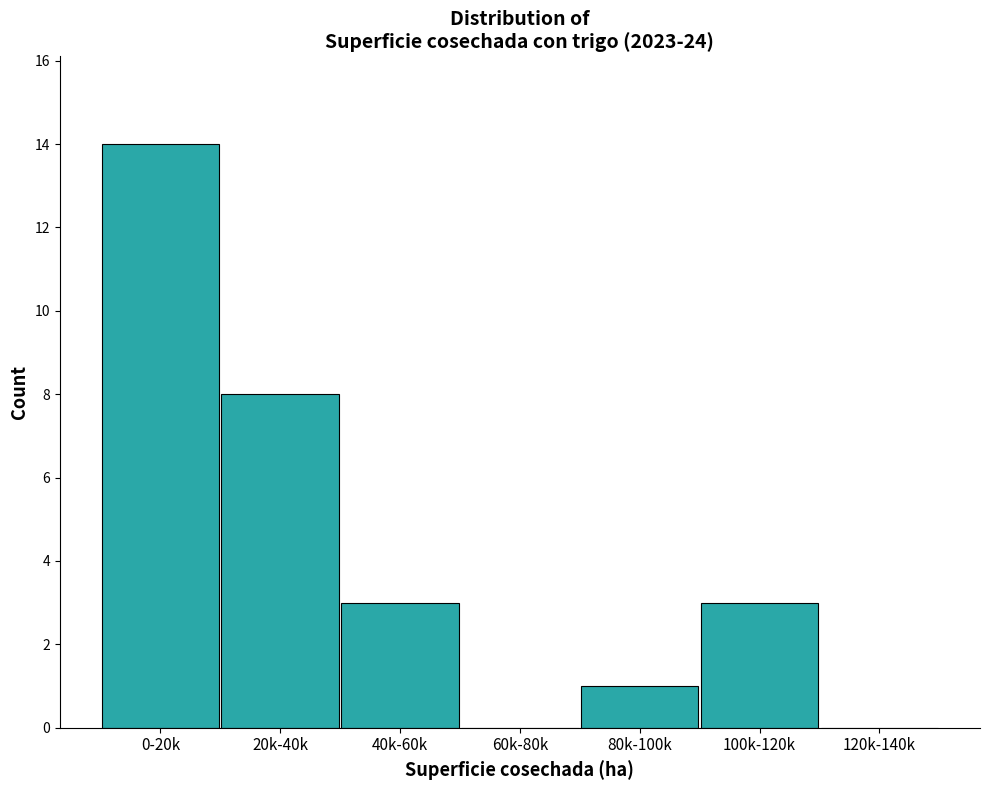

Reading left to right, what are all the values shown in this chart?

0-20k=14	20k-40k=8	40k-60k=3	60k-80k=0	80k-100k=1	100k-120k=3	120k-140k=0